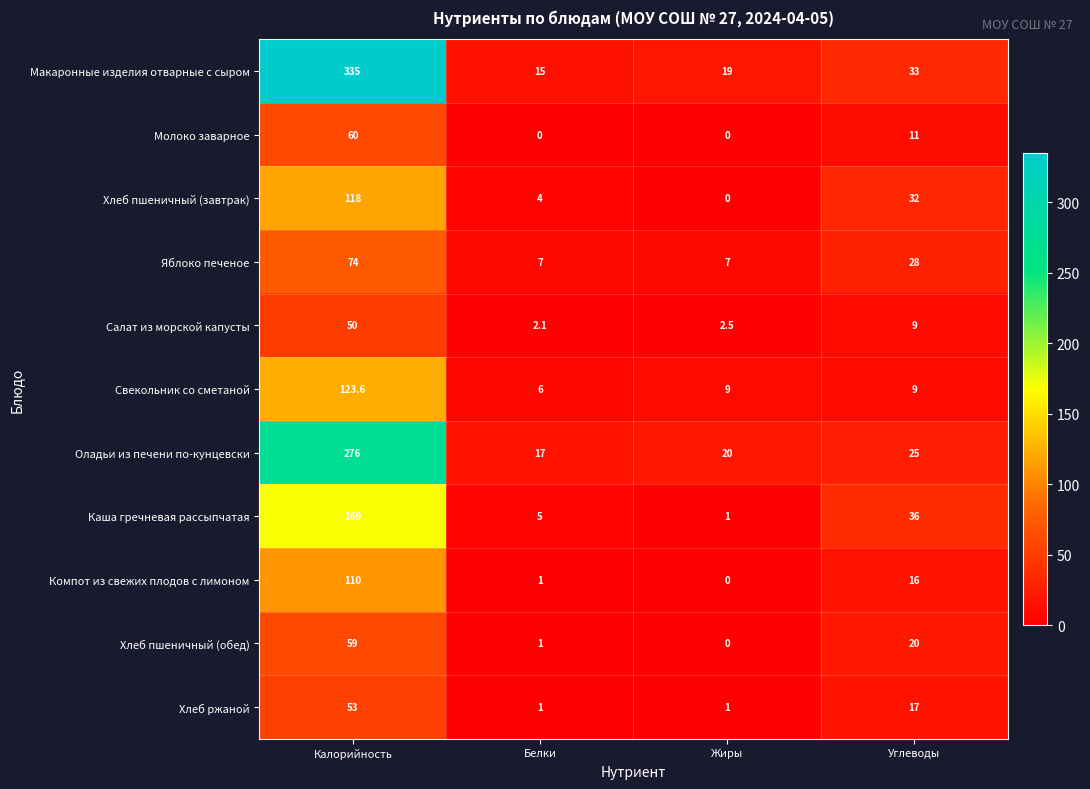

What is the sum of the Хлеб пшеничный (завтрак) values at Белки and Жиры?

4.0